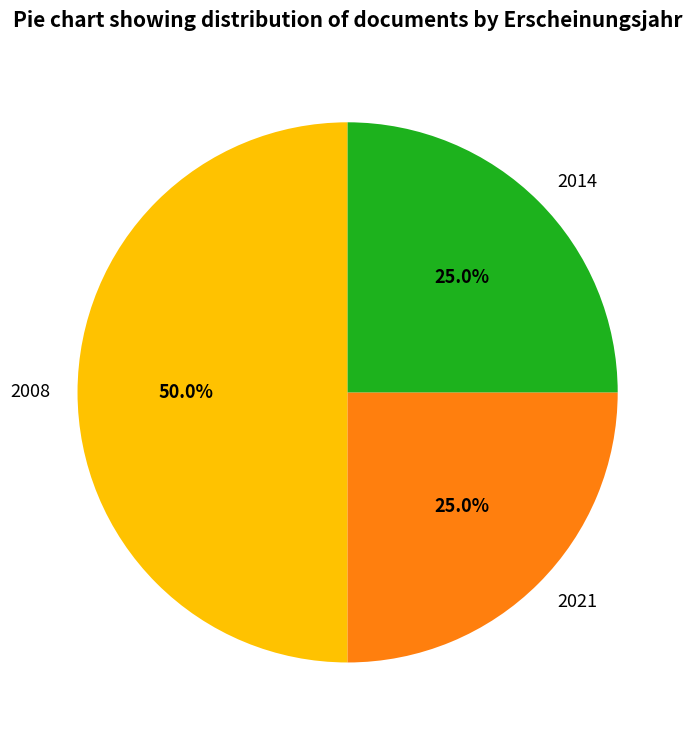

Does 2021 represent more than half of the total?

No